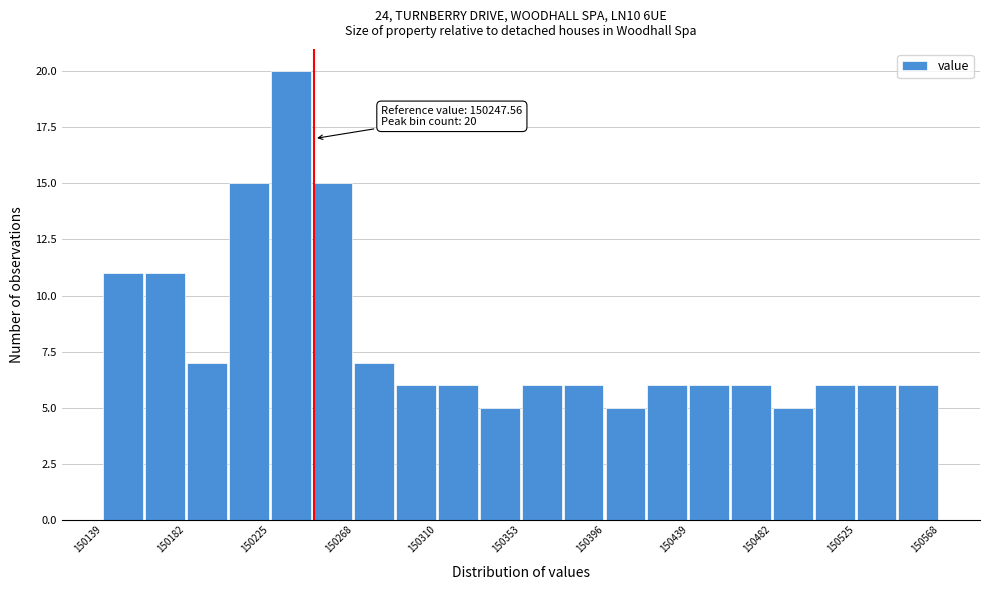

Which range on the x-axis has the tallest bar?

150225 to 150245